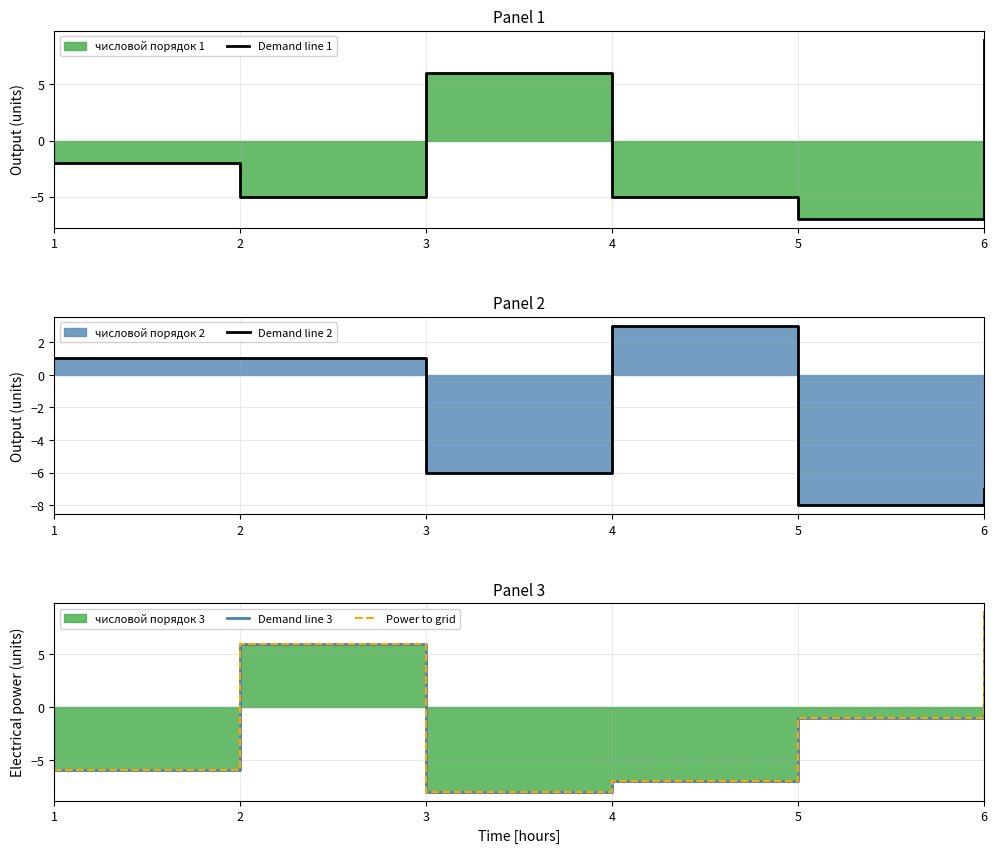

At which category does Demand line 2 reach its first local valley?

3